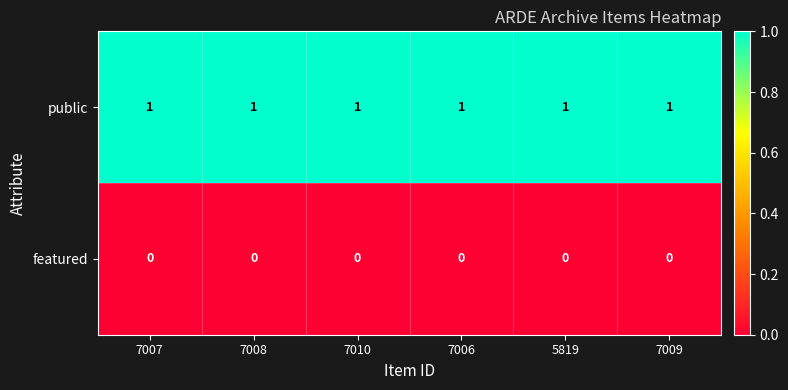

Is it true that public equals 2 at 7009?

False